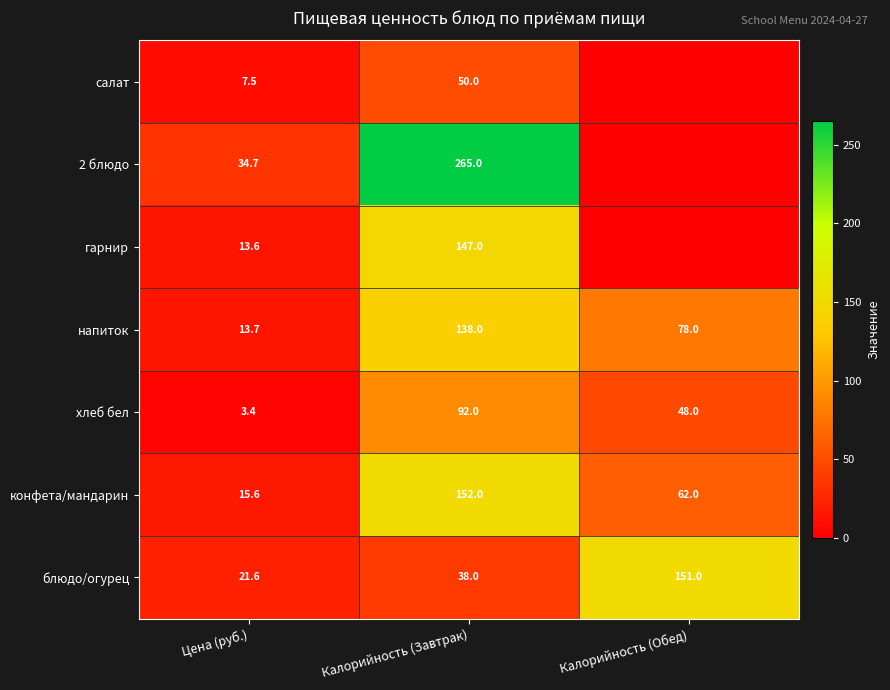

Which label corresponds to the smallest value in the chart?

Калорийность (Обед)